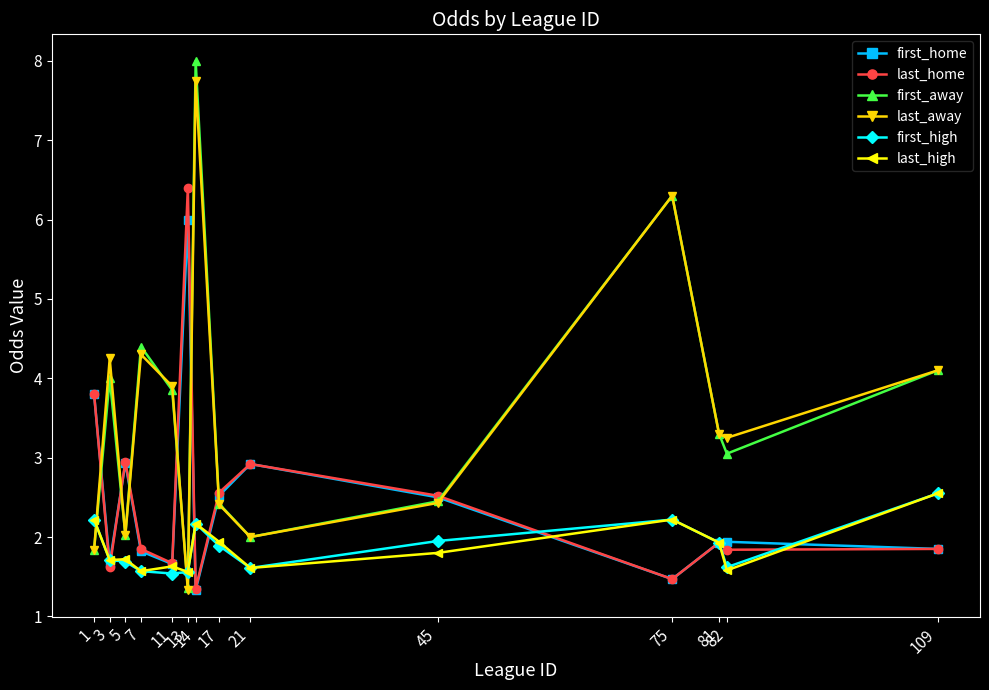

What is the highest value of the first_home series?

6.0